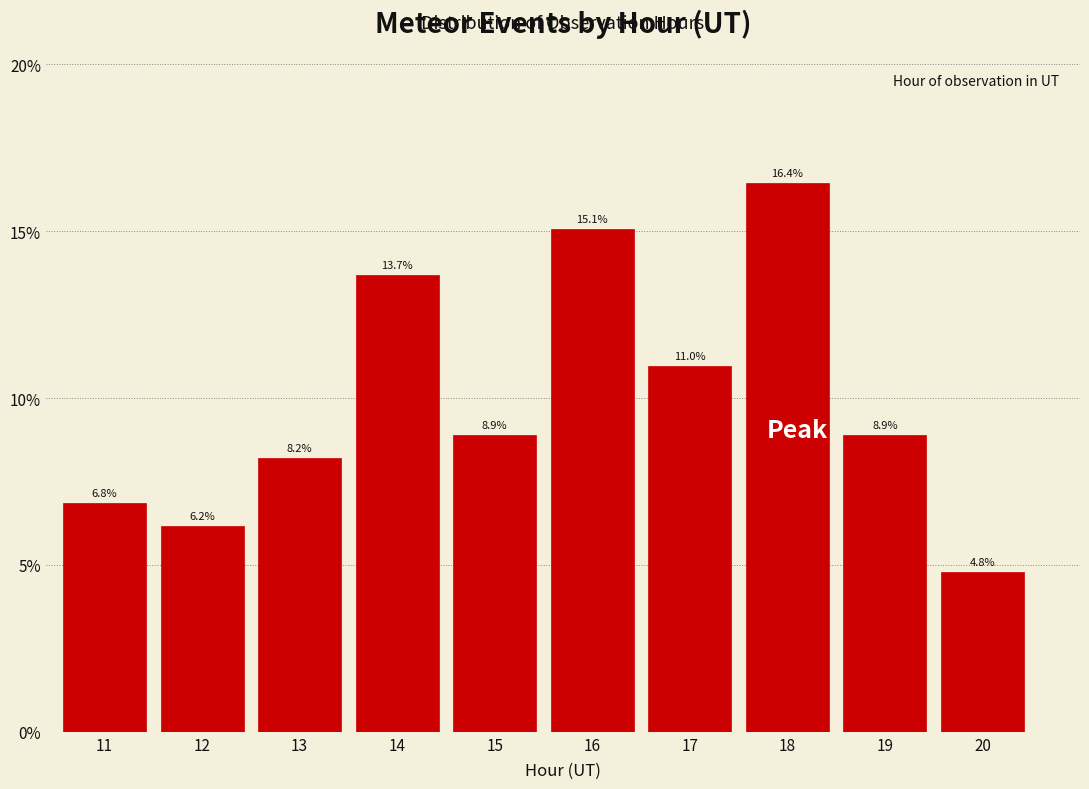

Reading right to left, transcribe all the data shown in this chart.

20=4.8	19=8.9	18=16.4	17=11.0	16=15.1	15=8.9	14=13.7	13=8.2	12=6.2	11=6.8